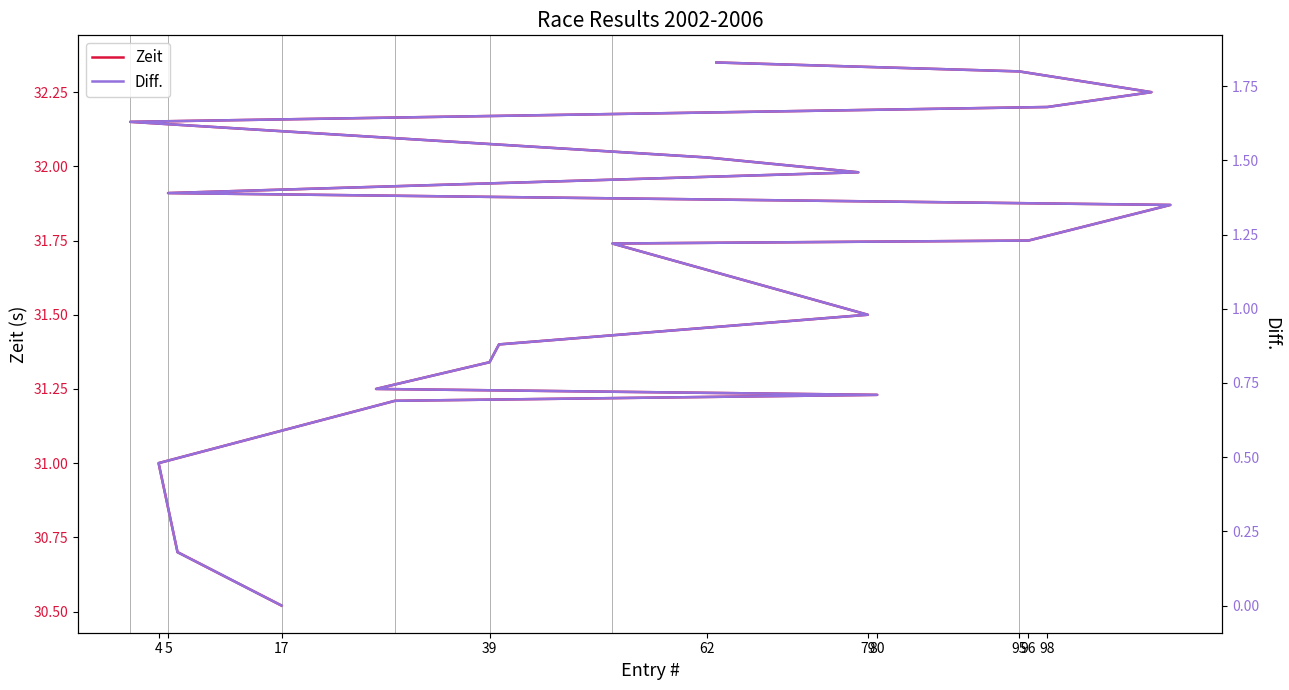

Does the chart display data point markers on the line(s)?

No